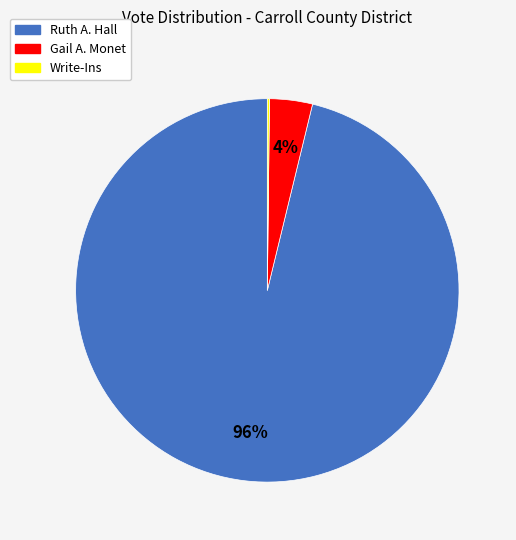

Is the sum of Gail A. Monet and Ruth A. Hall greater than half?

Yes